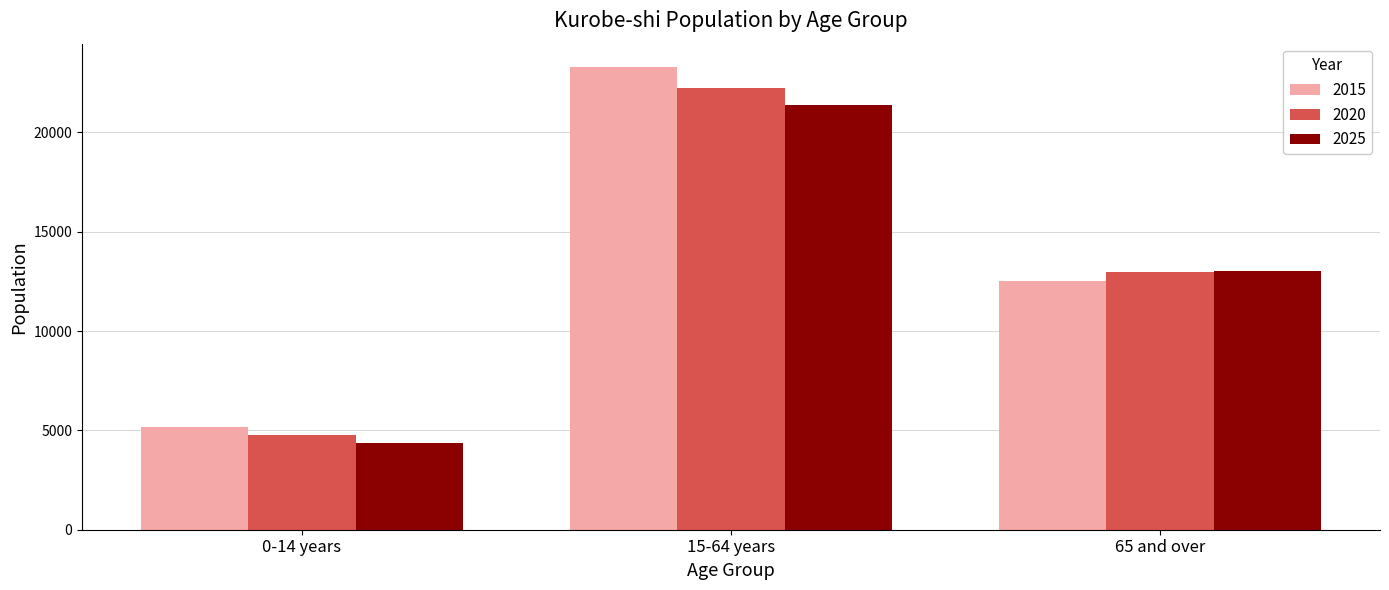

Reading left to right, what are all the values shown in this chart?

2015: 5194	23300	12497
2020: 4789	22230	12982
2025: 4381	21372	13008